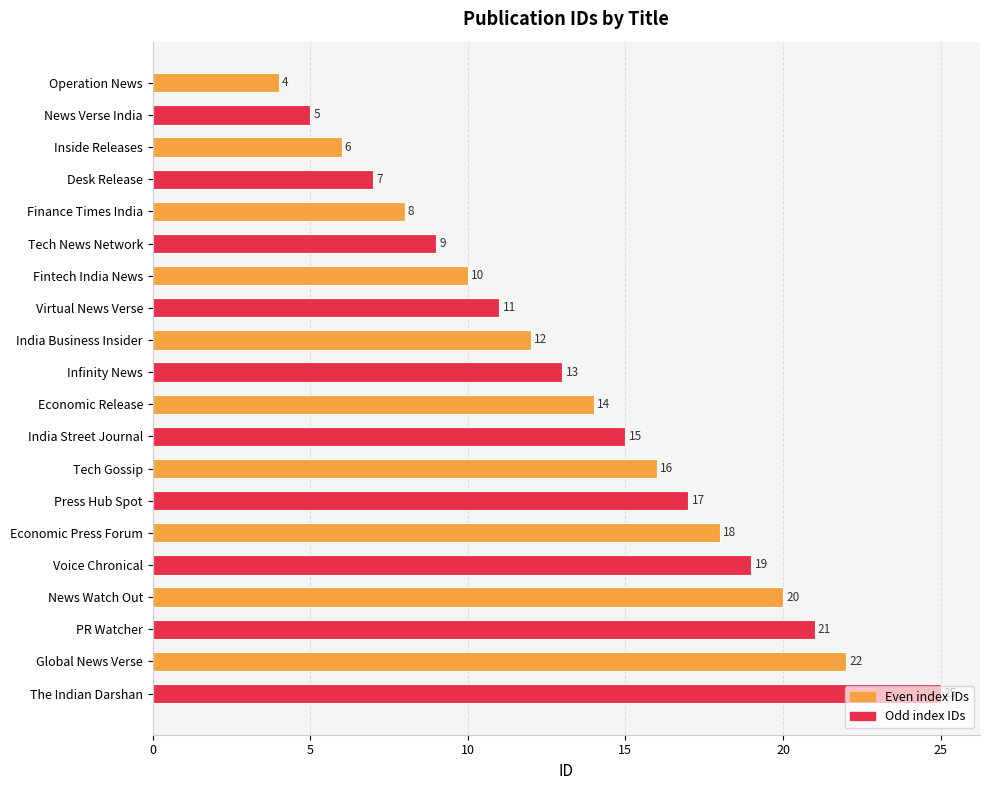

What is the label of the 4th bar from the top?

Desk Release